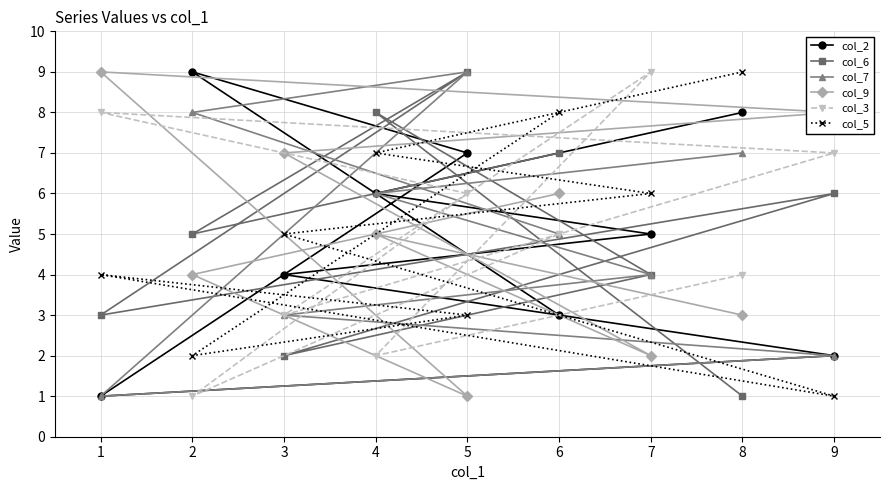

Which series has the largest range (max minus min)?

col_2